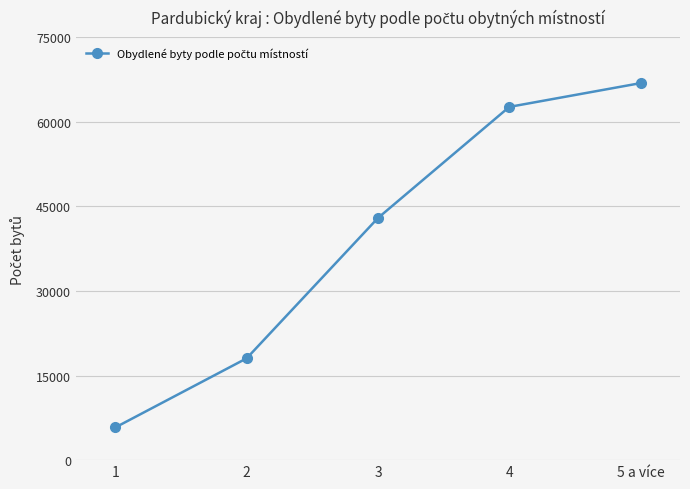

Count the number of categories in the chart.

5